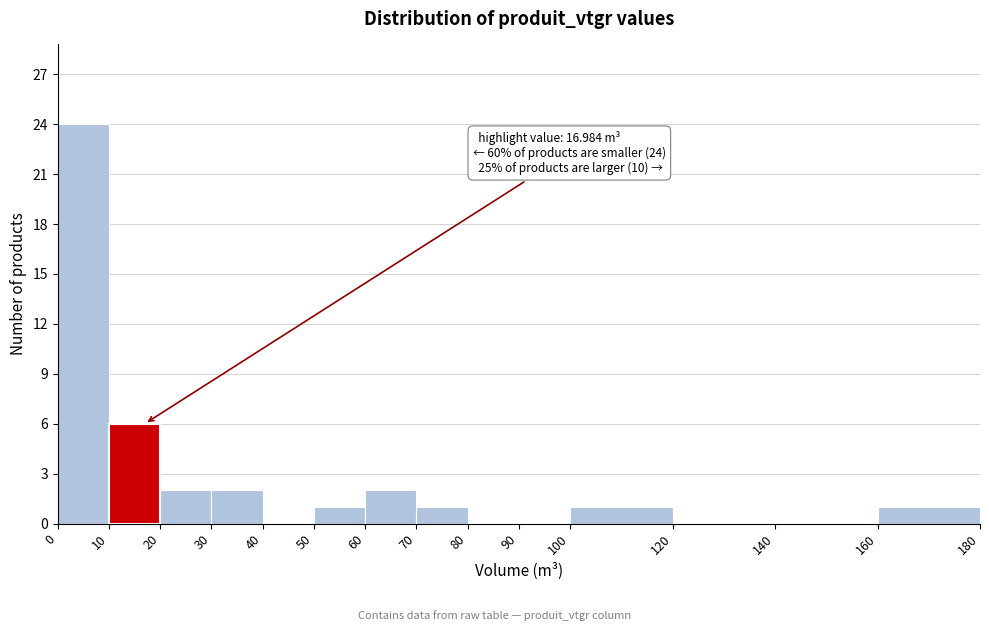

Over which range of the x-axis is the bar tallest?

0 to 10